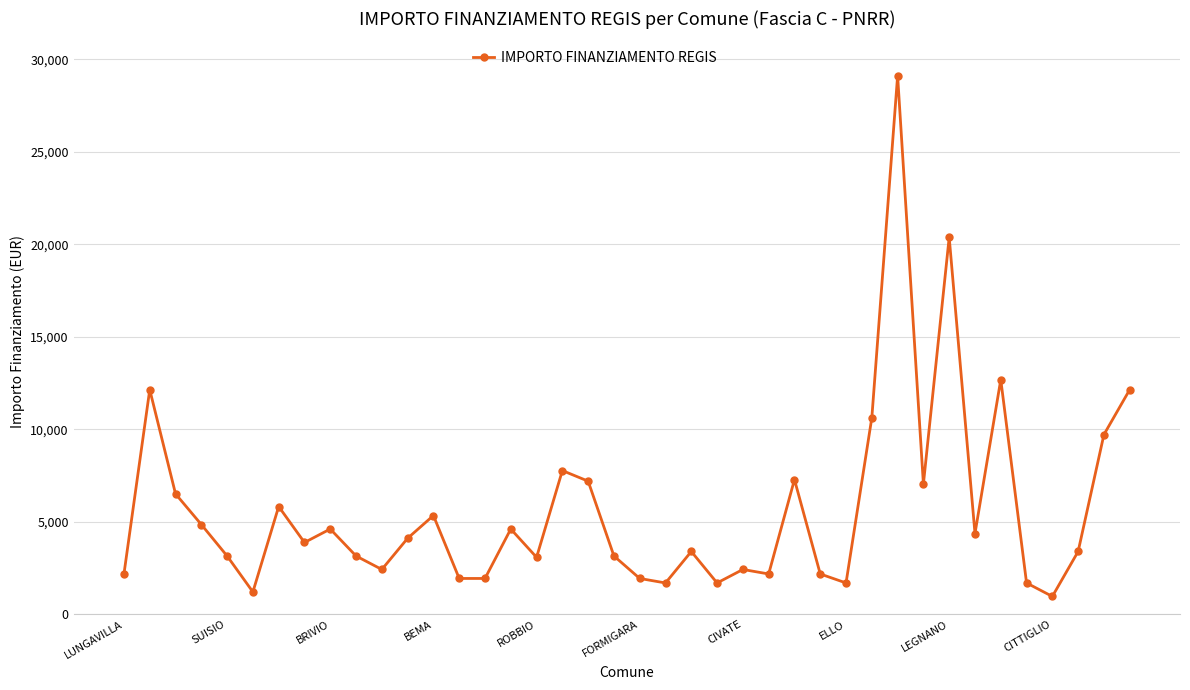

What is the value of the 15th point from the left?

1944